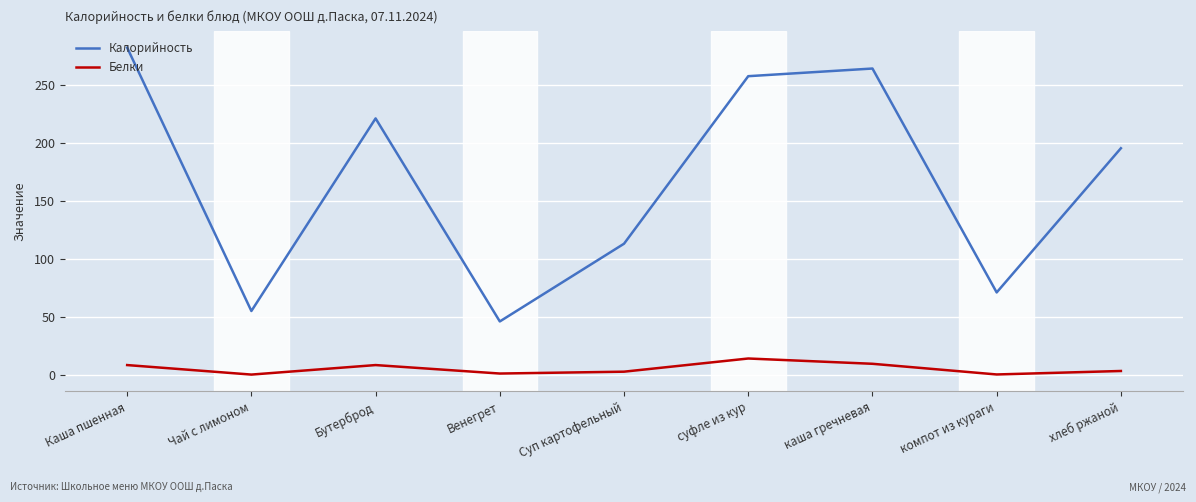

At which label does Калорийность first exceed 195?

Каша пшенная